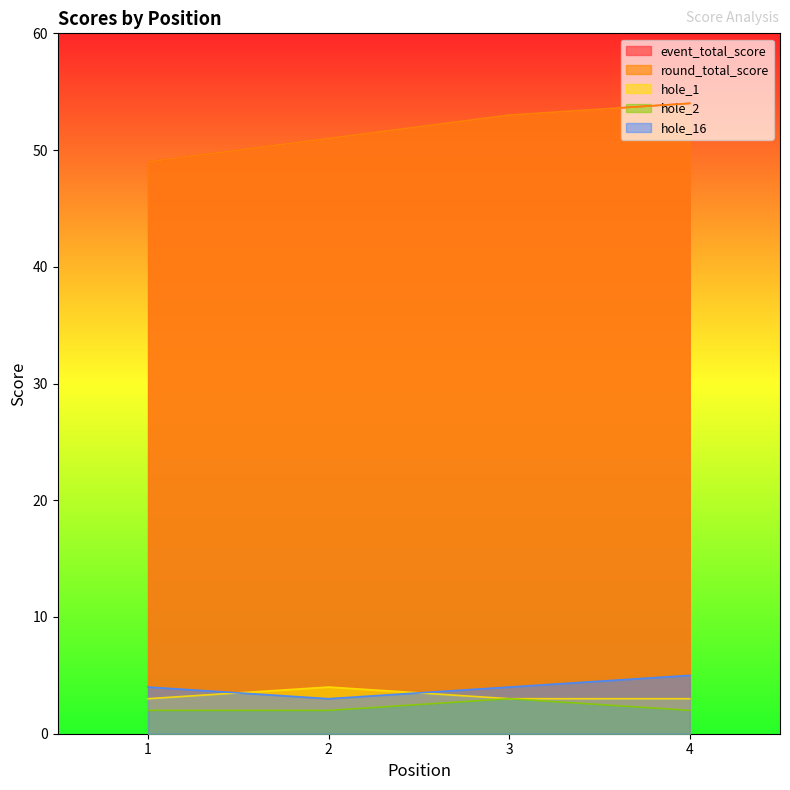

What is the difference between the highest and lowest values at 4?

52